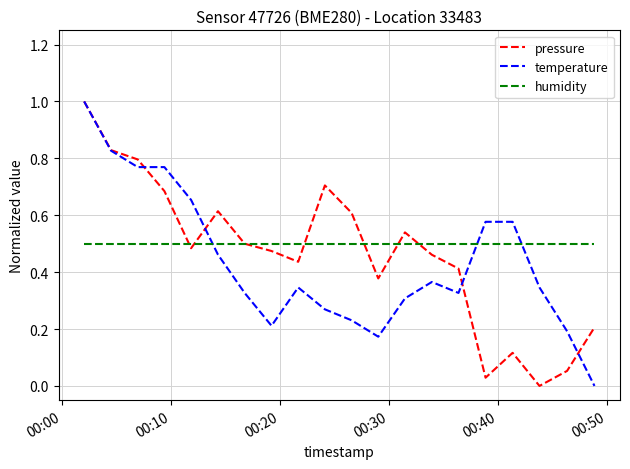

How many intersections are there between humidity and temperature?

3